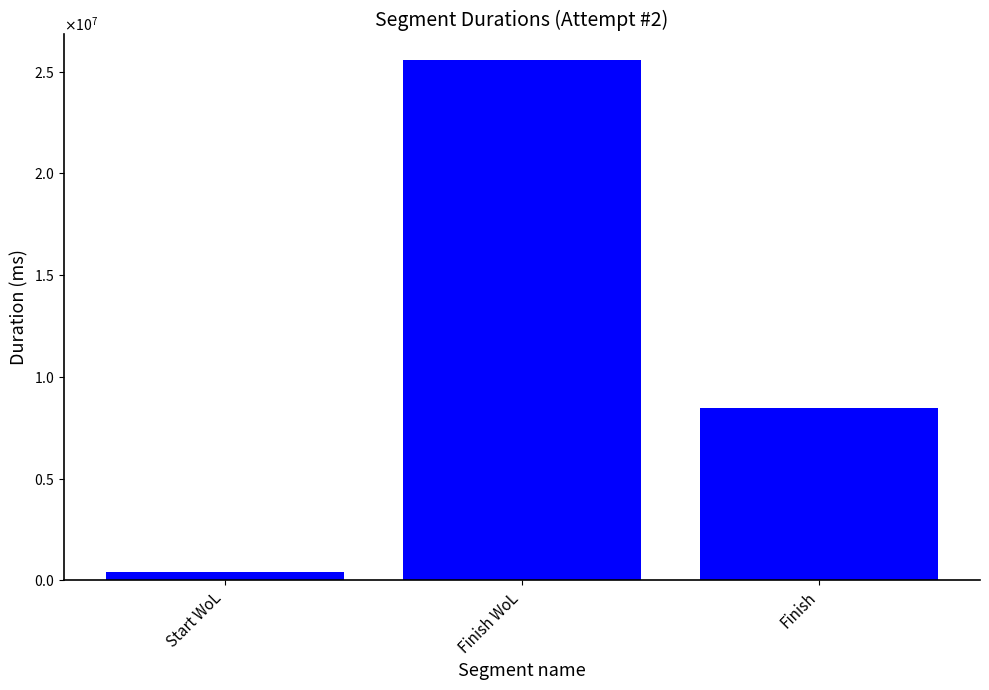

Rank the categories by value from lowest to highest.

Start WoL, Finish, Finish WoL